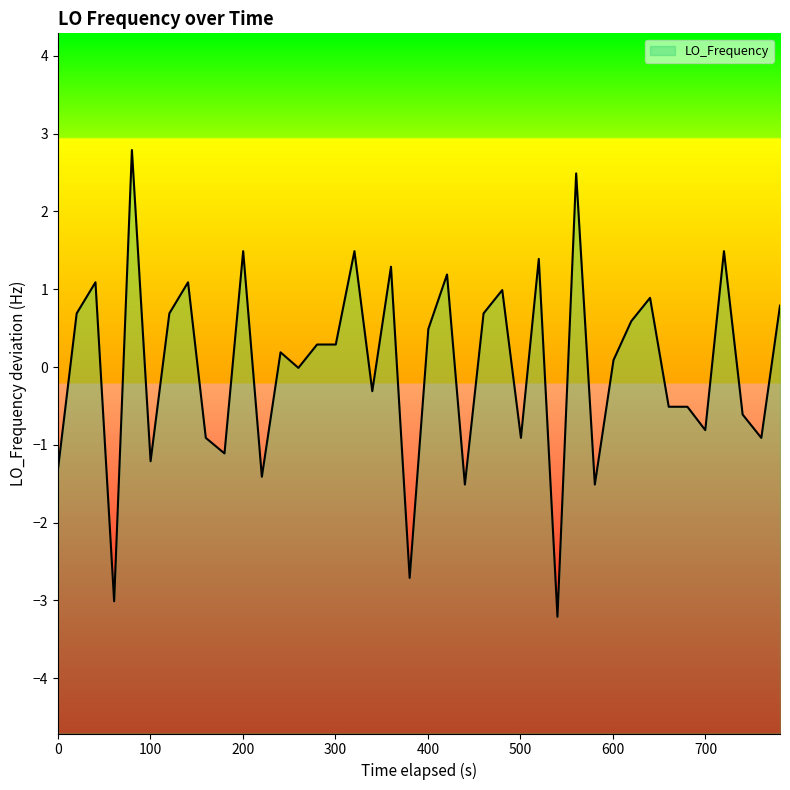

What is the difference between the maximum and minimum values?

6.0